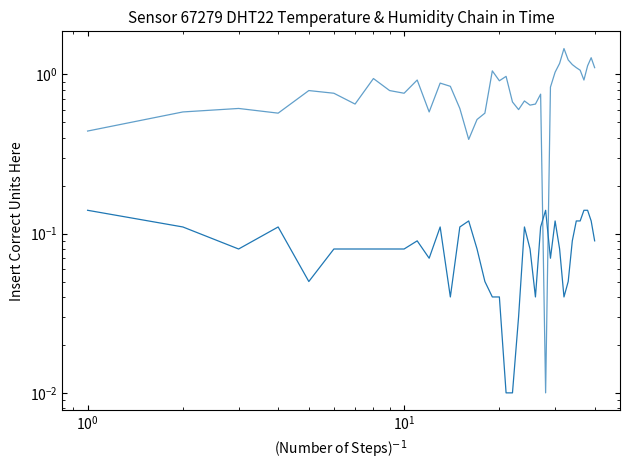

At how many categories does at least one series exceed 1?

11